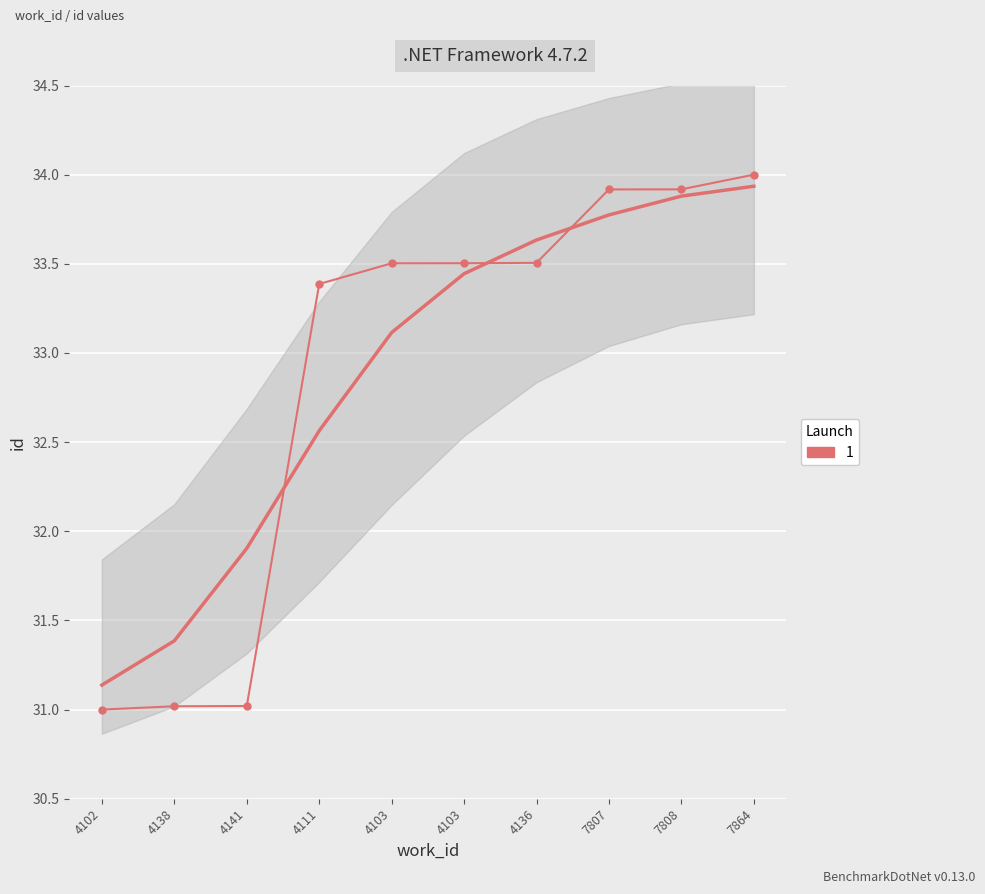

What is the label of the 1st point from the left?

4102